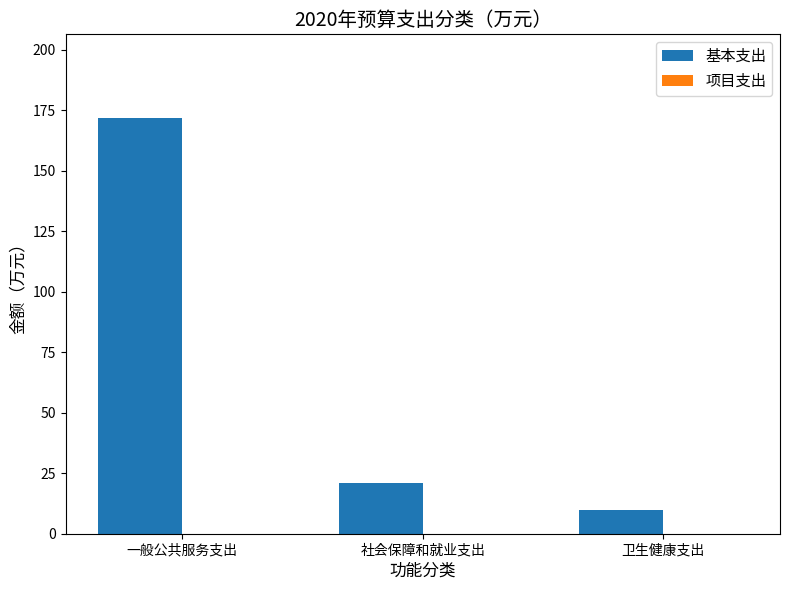

Reading right to left, list all the values displayed in this chart.

卫生健康支出=9.7	社会保障和就业支出=20.9	一般公共服务支出=172.0